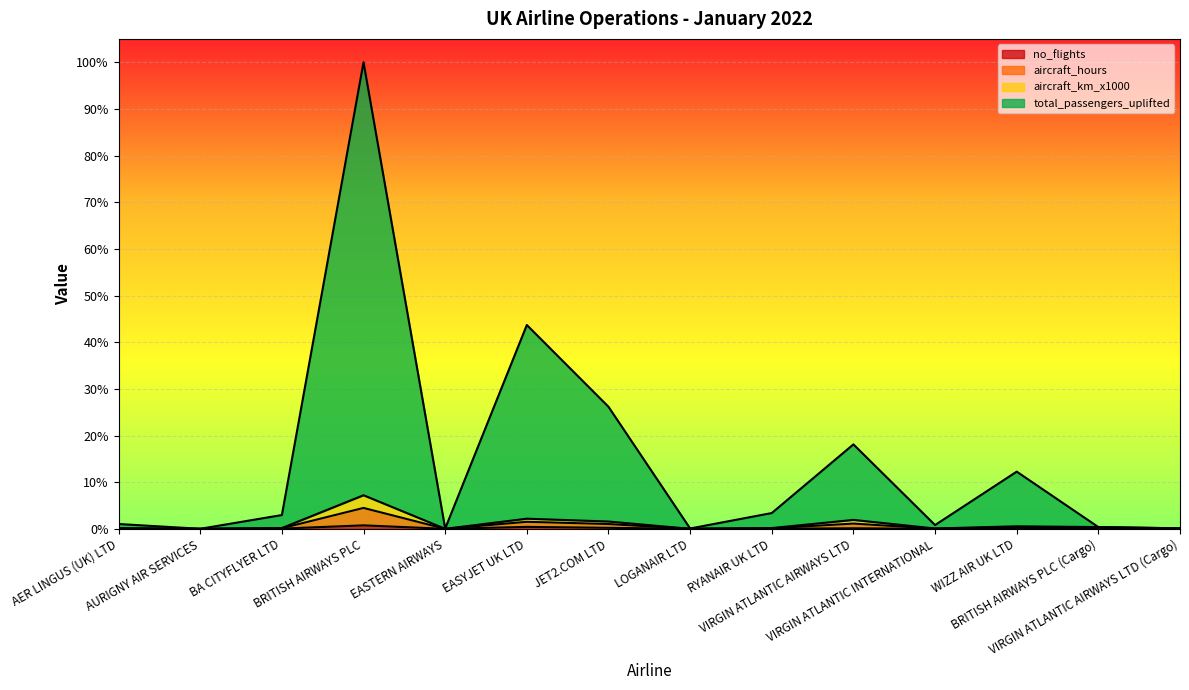

Read the total_passengers_uplifted value at EASYJET UK LTD.

0.4